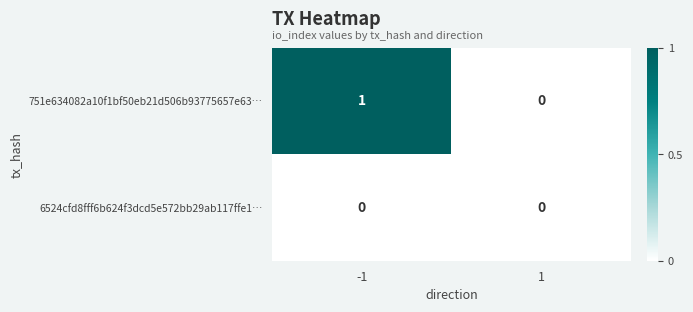

Which series has the largest range (max minus min)?

751e634082a10f1bf50eb21d506b93775657e63…